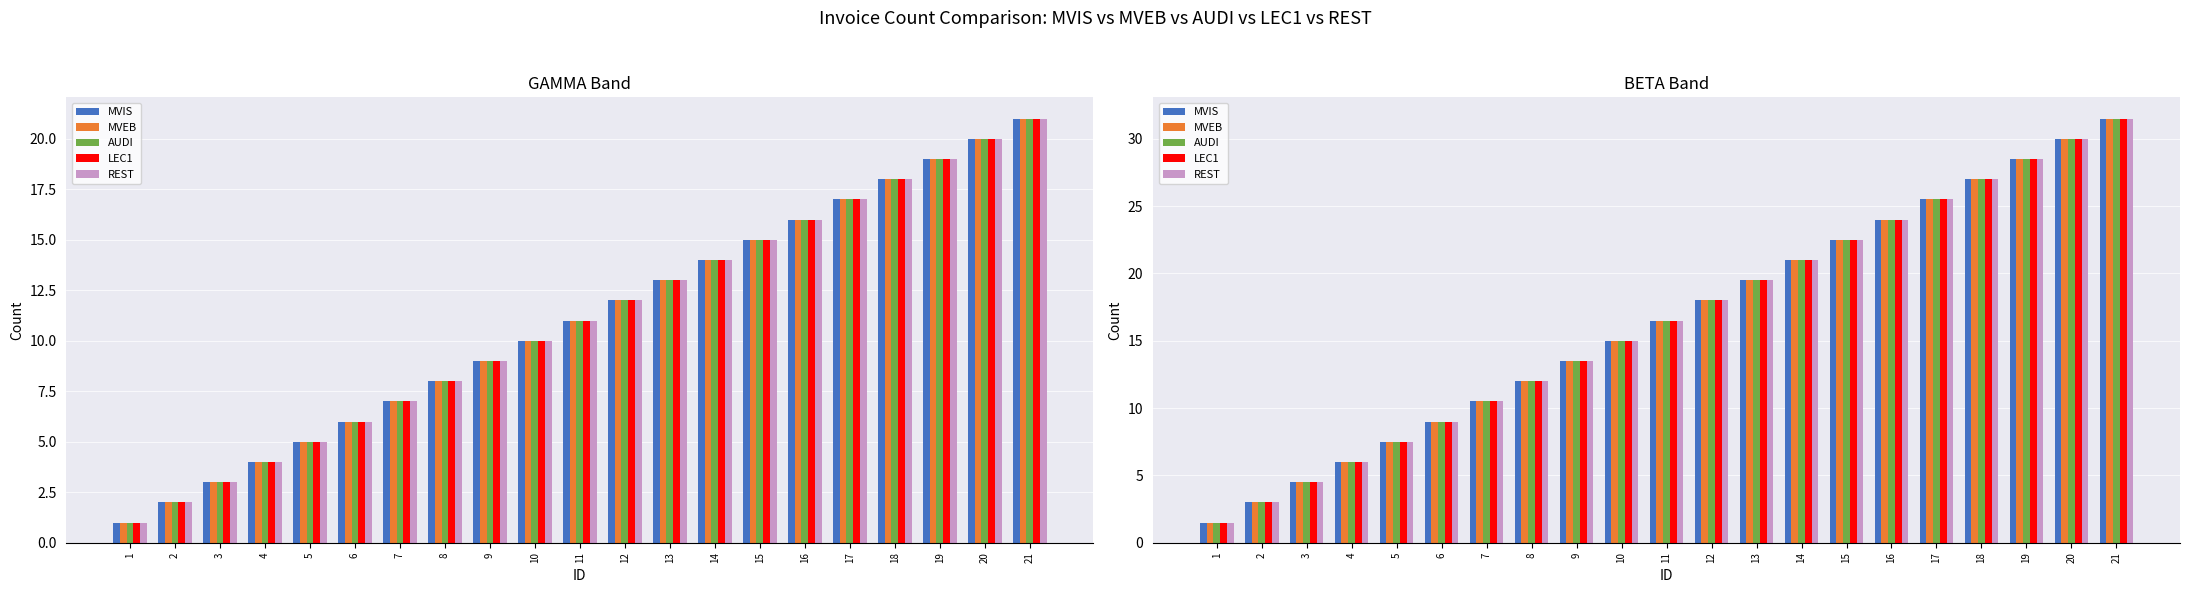

The REST series shows 10.5 at 7. True or false?

True